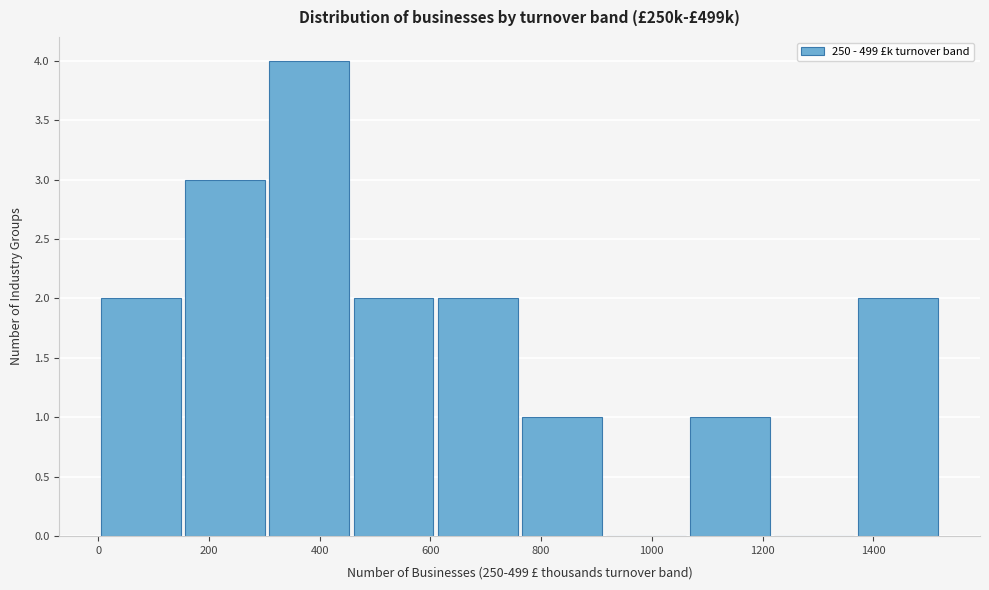

Reading left to right, list every bar in this chart as the range it spans on the x-axis followed by its height. Neither the bar edges nor the heights are printed on the chart, so give them approximately, as read against the axes.

0 to 160: 2
160 to 300: 3
300 to 460: 4
460 to 620: 2
620 to 760: 2
760 to 920: 1
920 to 1060: 0
1060 to 1220: 1
1220 to 1380: 0
1380 to 1520: 2